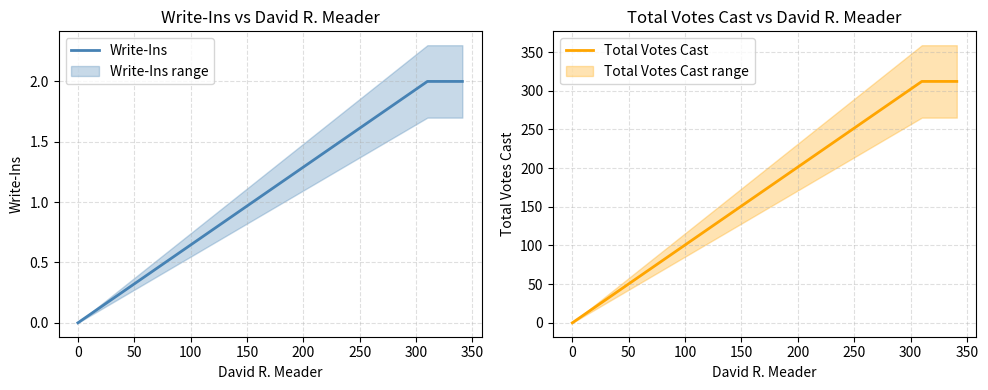

Rank the series by their maximum value, from highest to lowest.

Total Votes Cast, Write-Ins